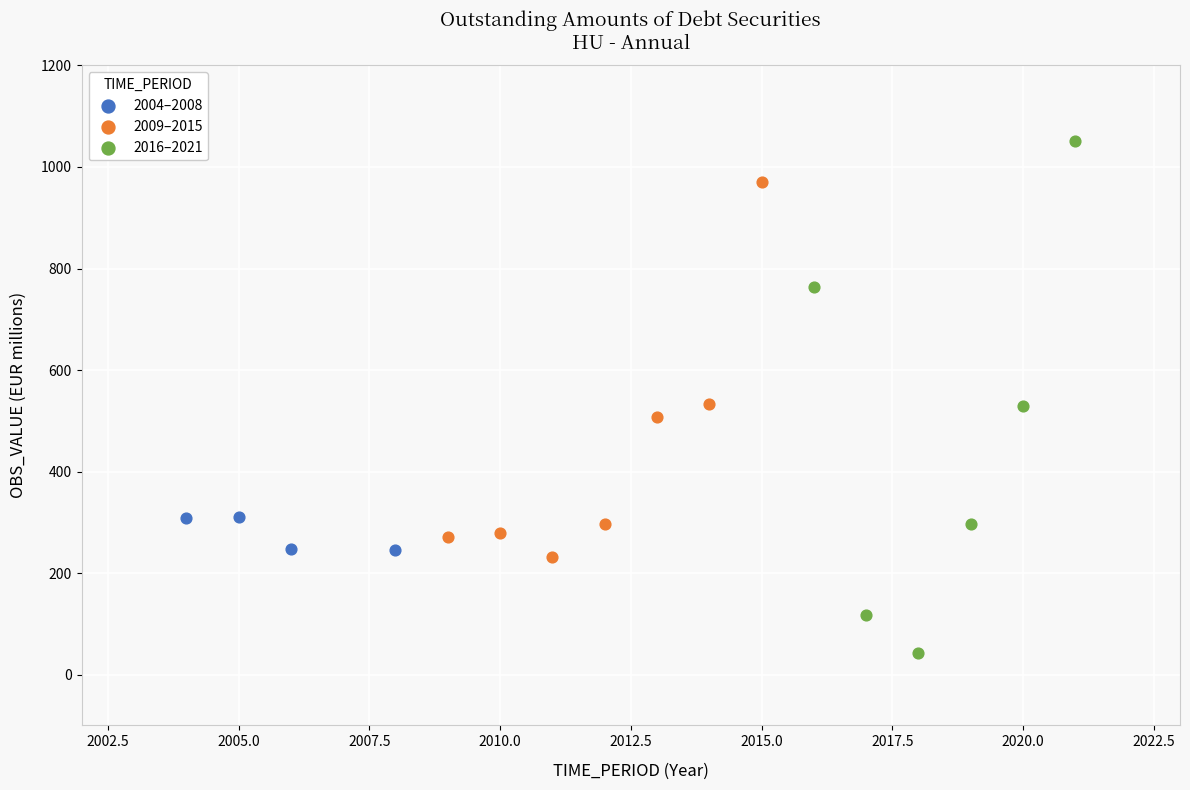

Which series reaches the minimum Y coordinate?

2016–2021